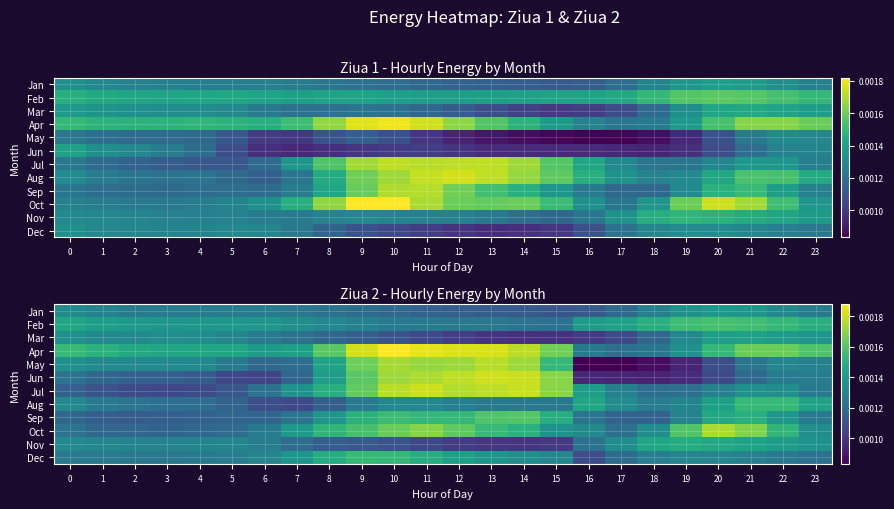

Which label corresponds to the largest value in the chart?

10